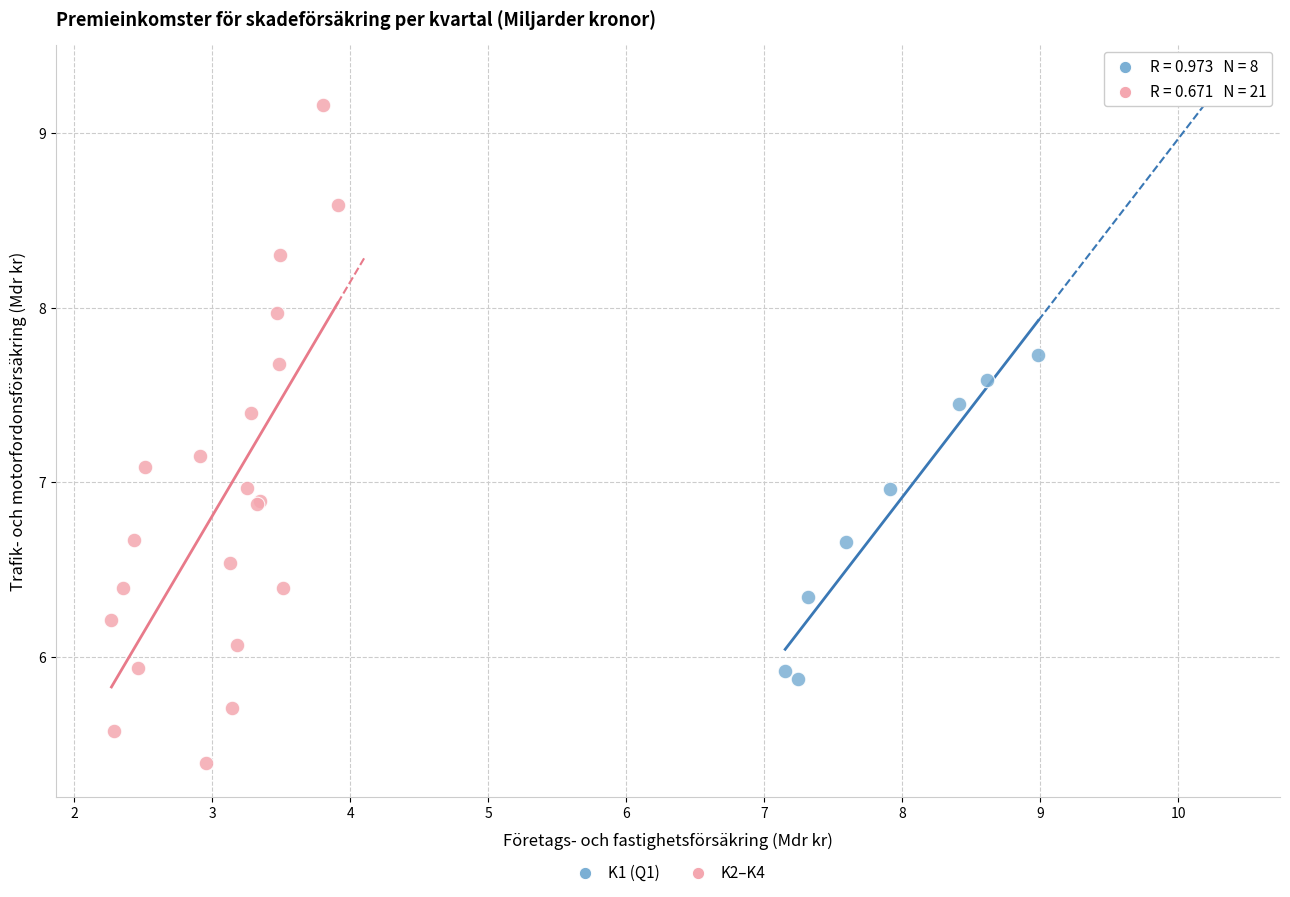

Which series contains the highest Y value?

K2–K4